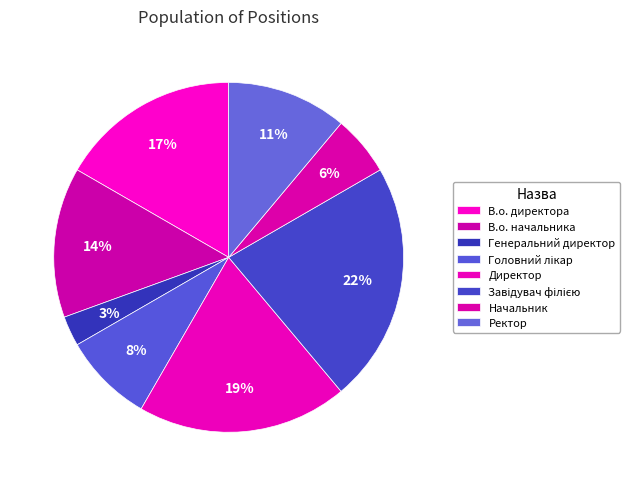

The Директор slice represents 6% of the pie. True or false?

False